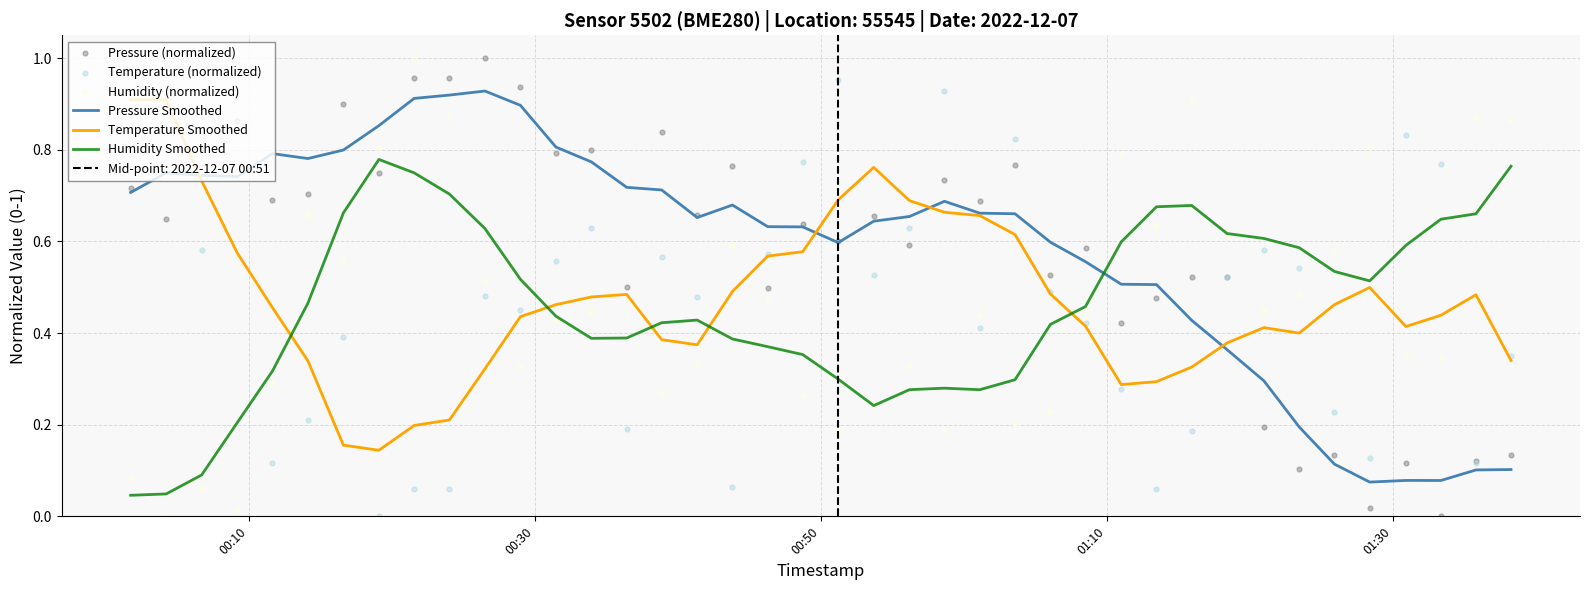

At which category is the sum across all series the highest?

8